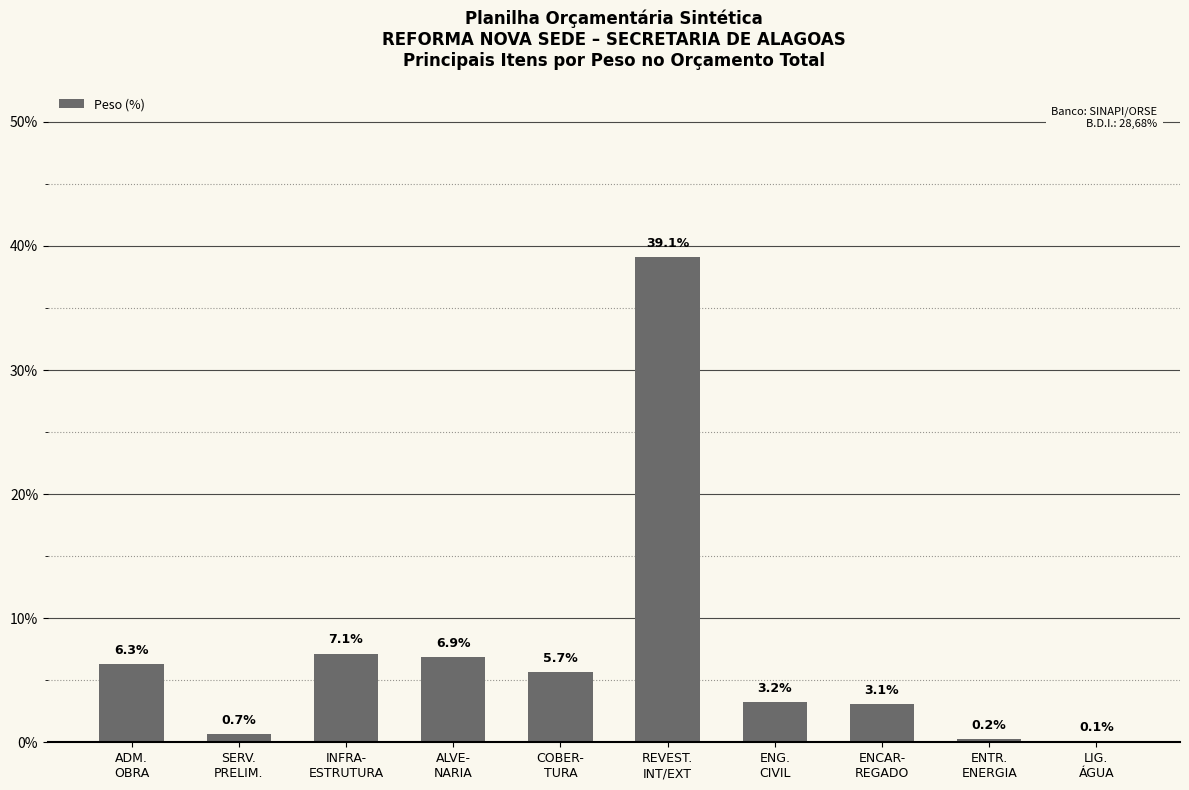

Are the bars horizontal?

No